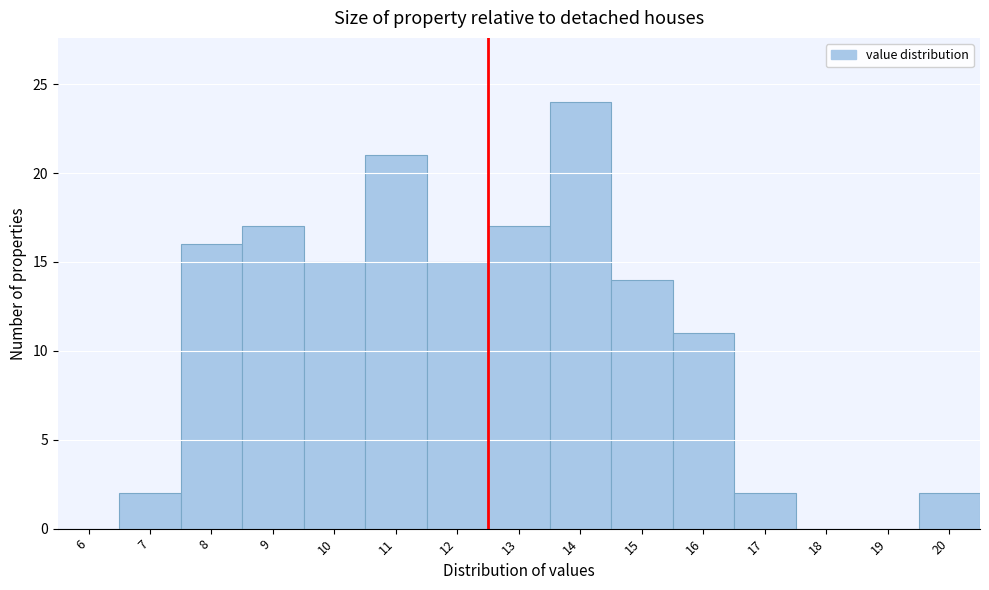

Reading left to right, extract all data points from this chart.

6=0	7=2	8=16	9=17	10=15	11=21	12=15	13=17	14=24	15=14	16=11	17=2	18=0	19=0	20=2